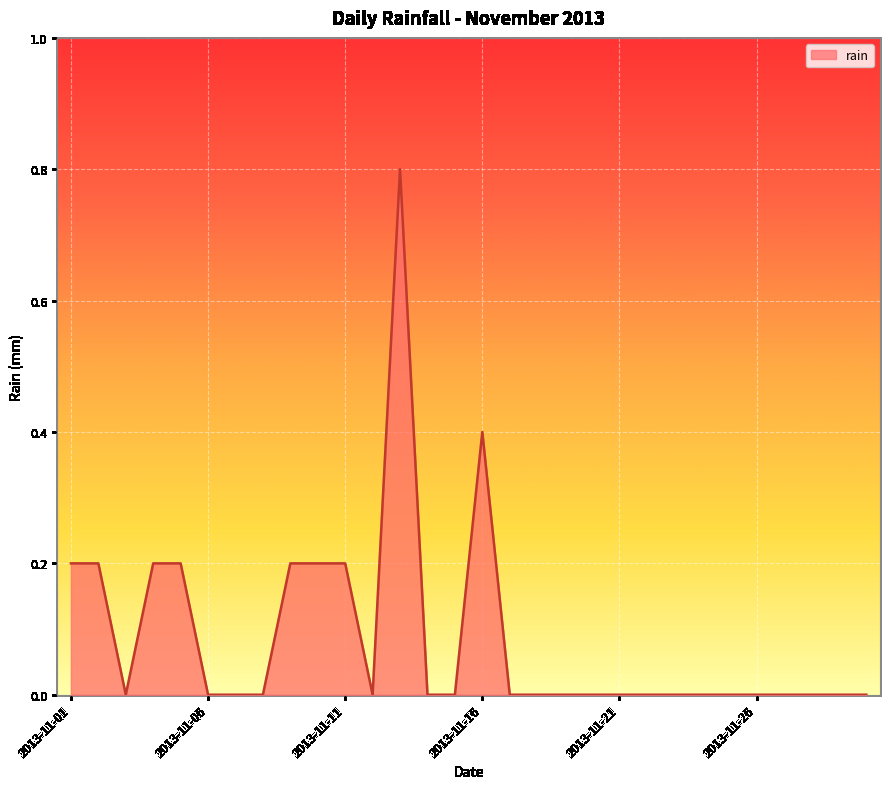

What is the greatest value displayed?

0.8